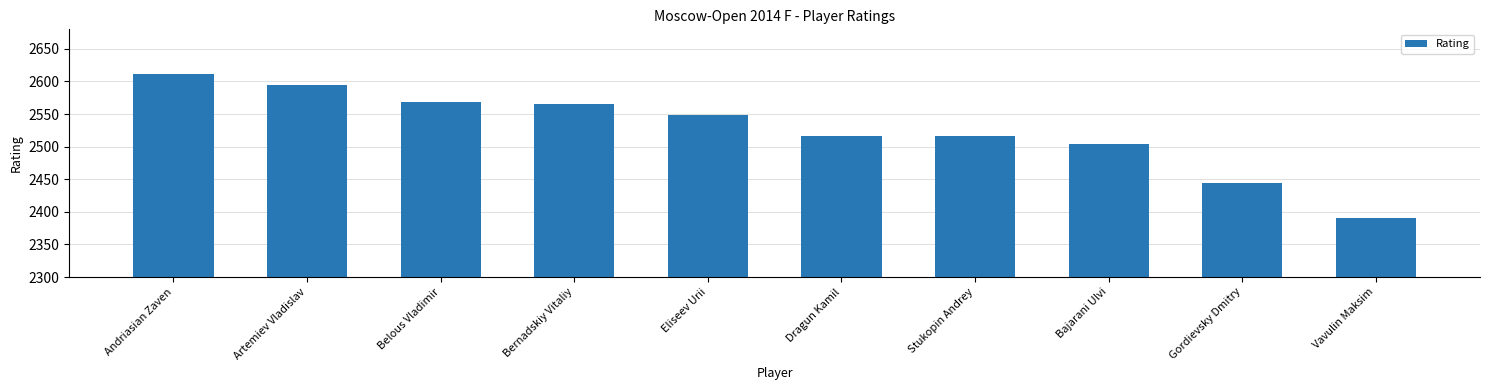

What is the sum of all values?

25261